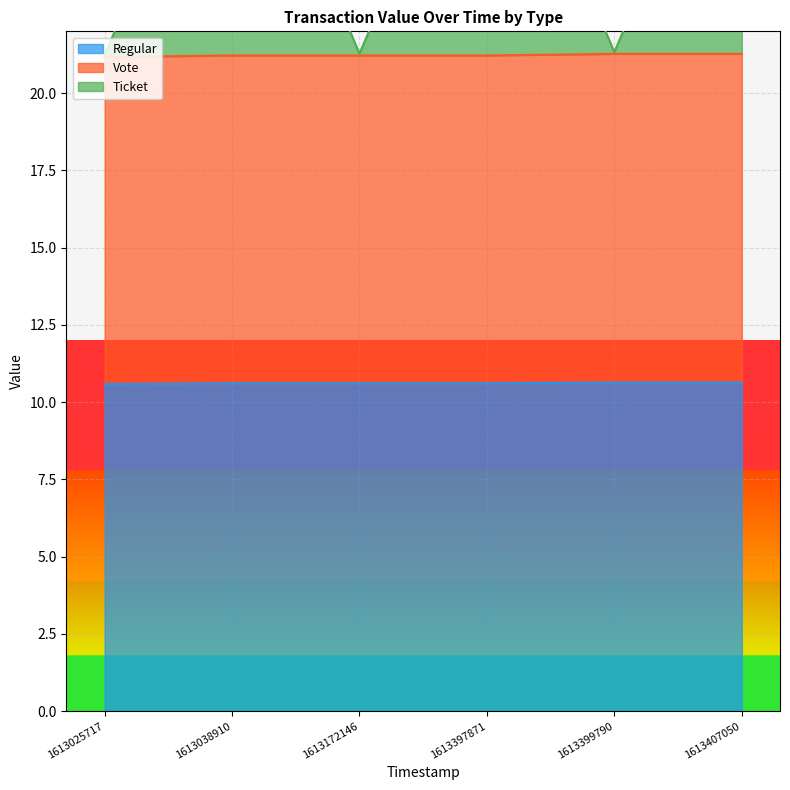

At which category does the chart reach its minimum across all series?

1613025717